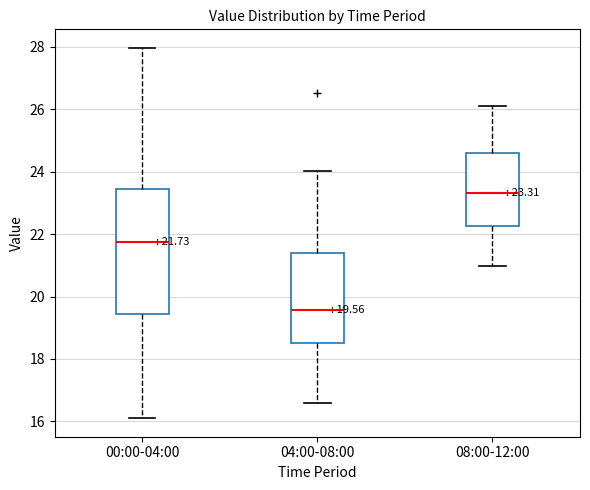

Which box is the tallest, from its lower edge to its upper edge?

00:00-04:00